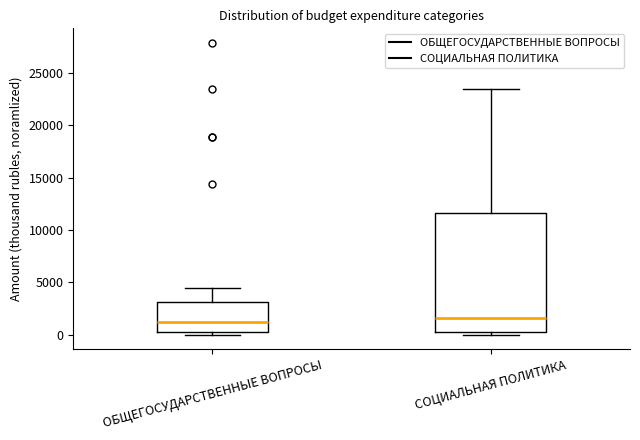

Which box is the tallest, from its lower edge to its upper edge?

СОЦИАЛЬНАЯ ПОЛИТИКА